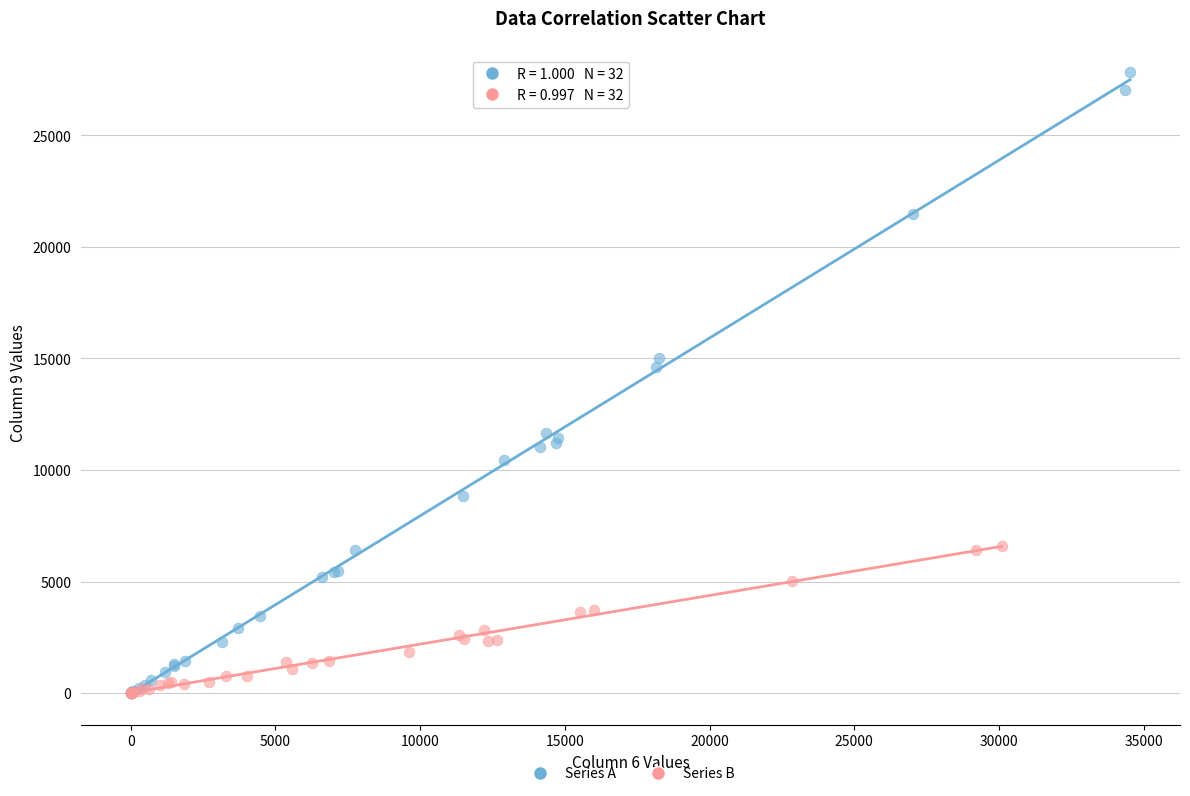

Which series has the largest Y range (max minus min)?

Series A